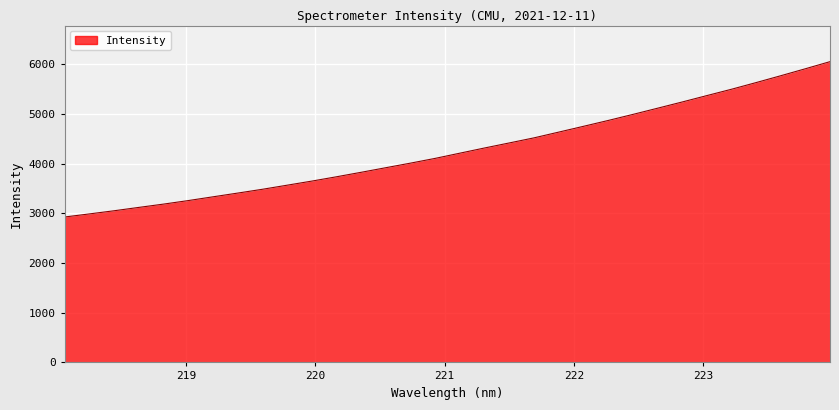

What is the difference between the maximum and minimum values?

3124.6